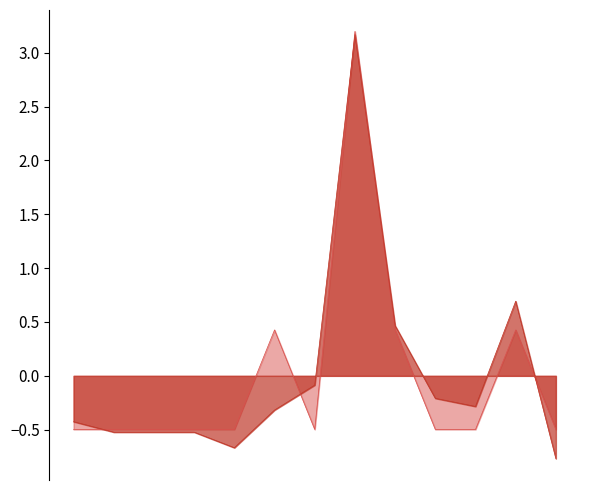

What is the smallest value displayed?

-0.8